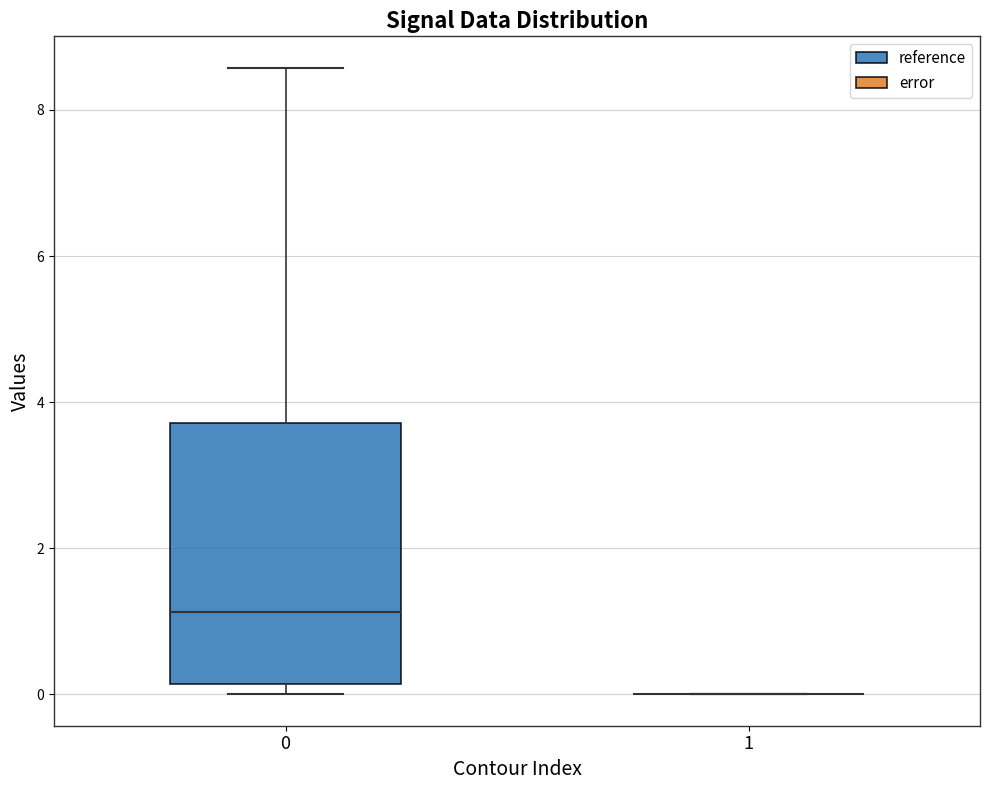

Reading left to right, transcribe this box plot: for each box, give where its median line is, the range the box spans, and where its two whiskers end, as read against the y-axis. The values are not printed on the chart, so give them approximately, as read against the axis.

0: median 1.2, box 0.2 to 3.8, whiskers 0.0 to 8.6
1: box collapsed to a line at 0.0, whiskers 0.0 to 0.0